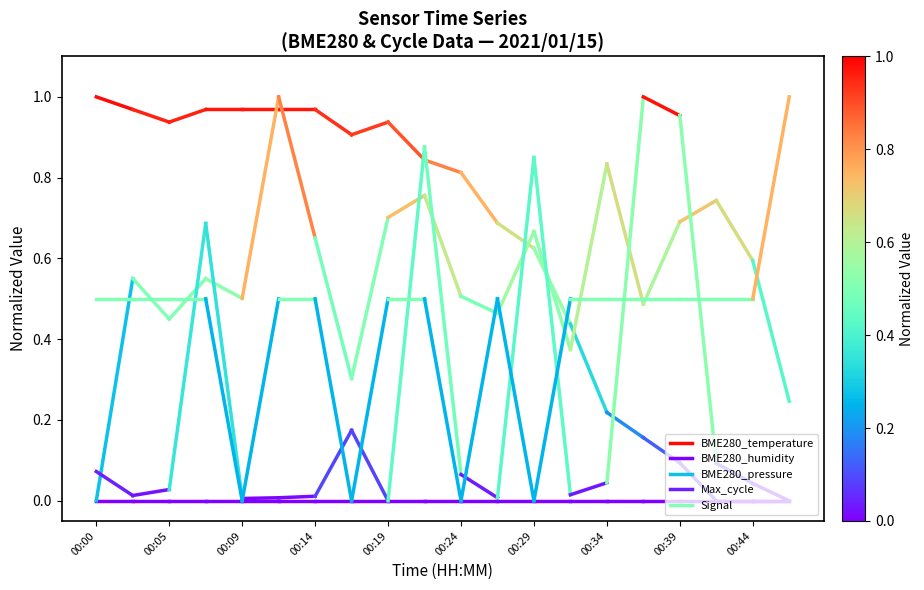

Which category has the highest value across all series?

00:00